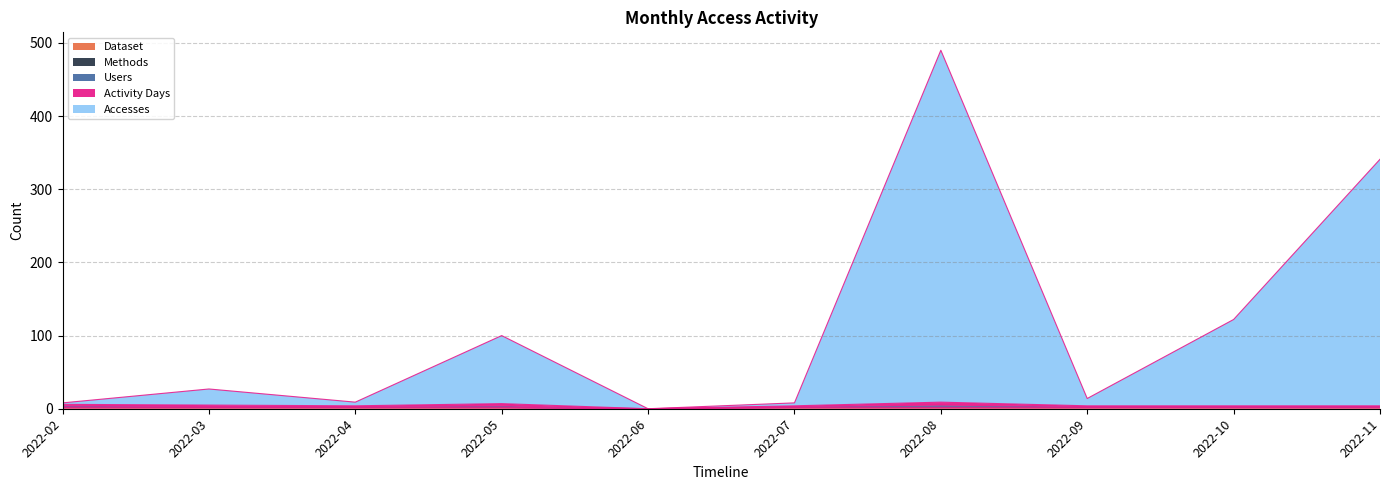

True or false: Accesses and Dataset intersect in this chart.

False